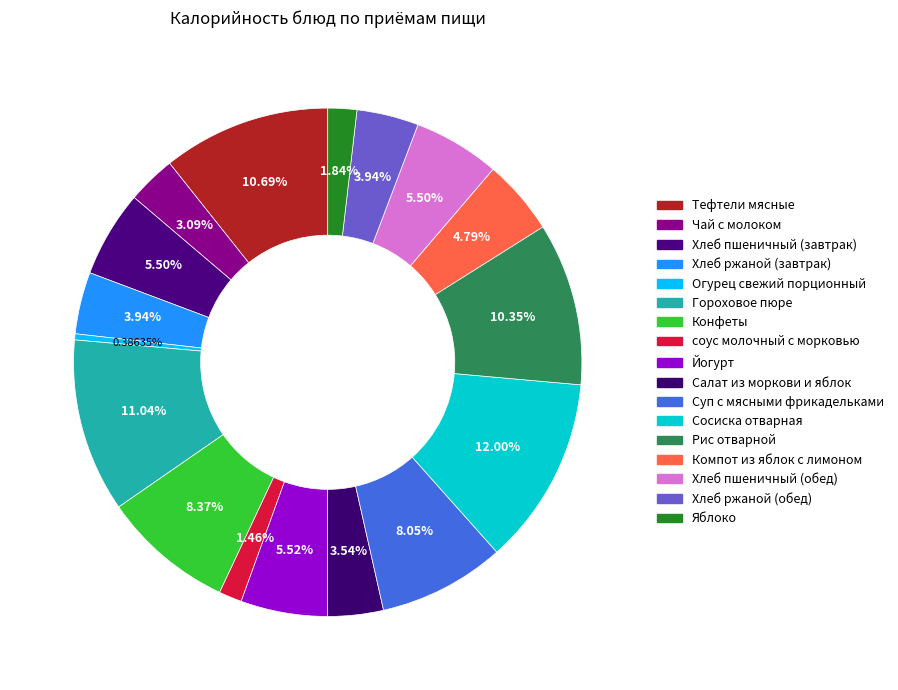

What is the ratio of the value at Йогурт to the value at Суп с мясными фрикадельками?

0.7